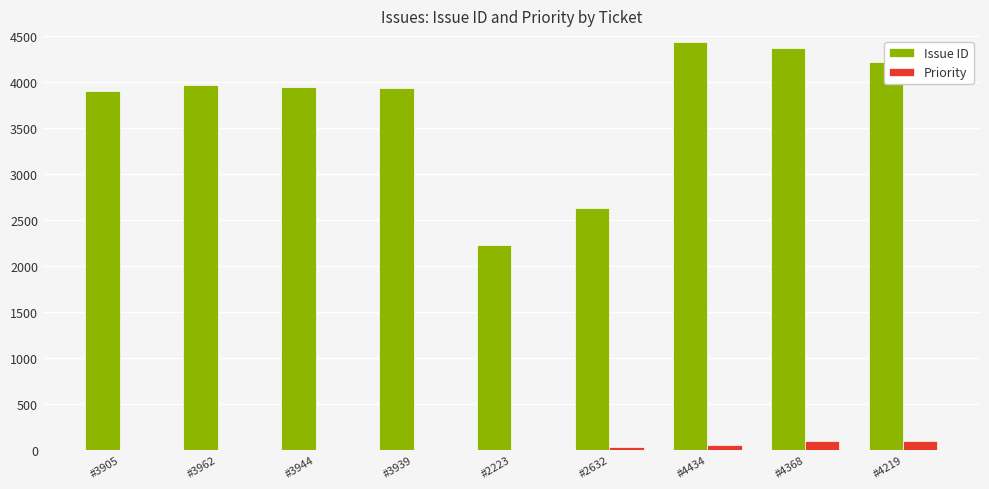

What is the sum of all Priority values?

280